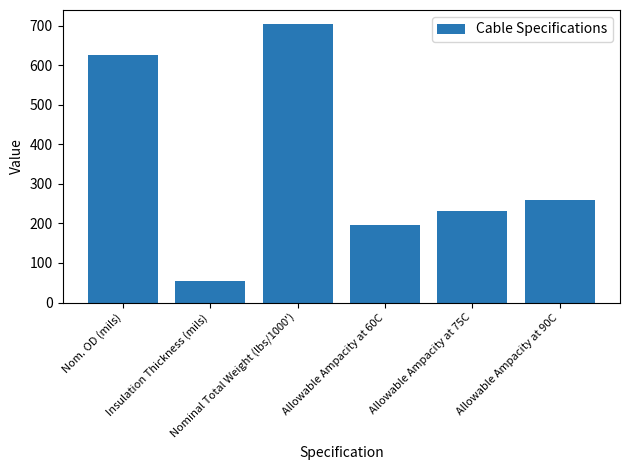

What is the label of the 2nd bar from the left?

Insulation Thickness (mils)